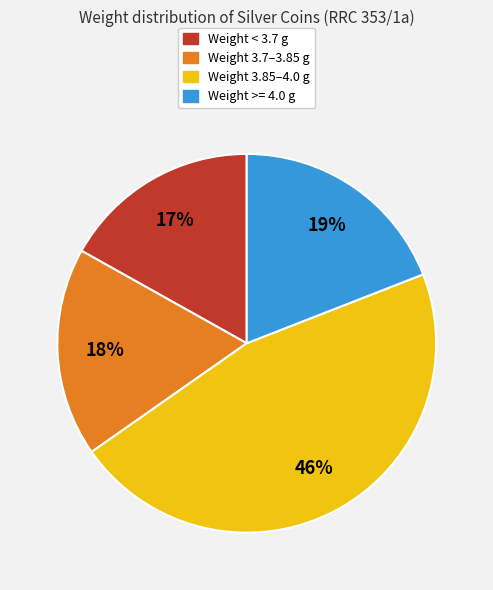

True or false: Weight 3.85–4.0 g accounts for 37% of the total.

False